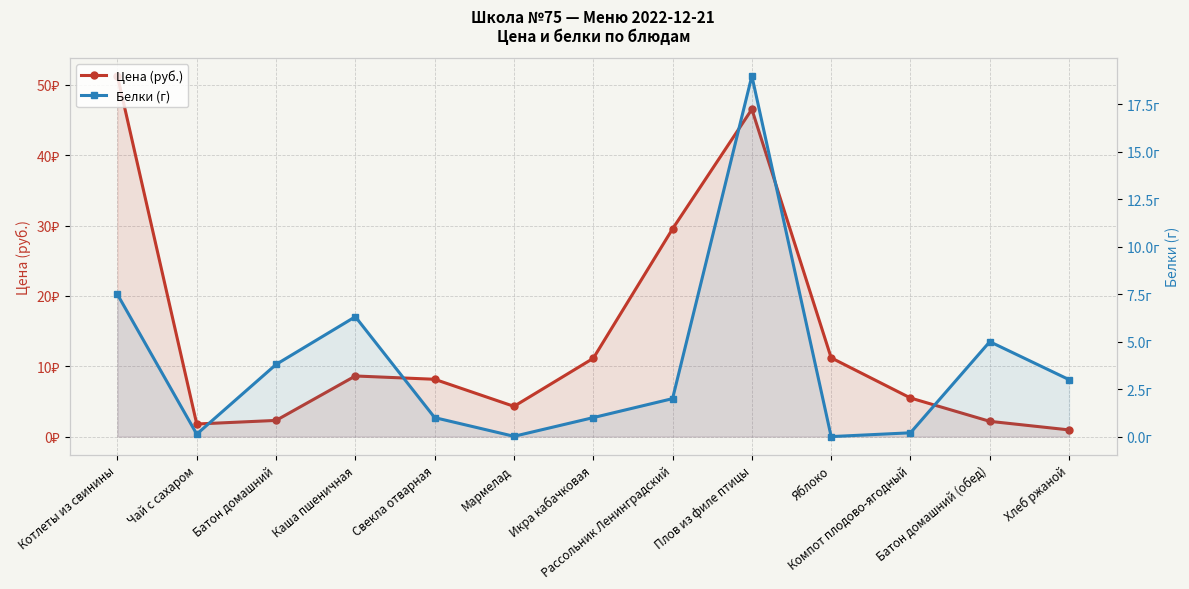

At which label does Цена (руб.) first exceed 8?

Котлеты из свинины